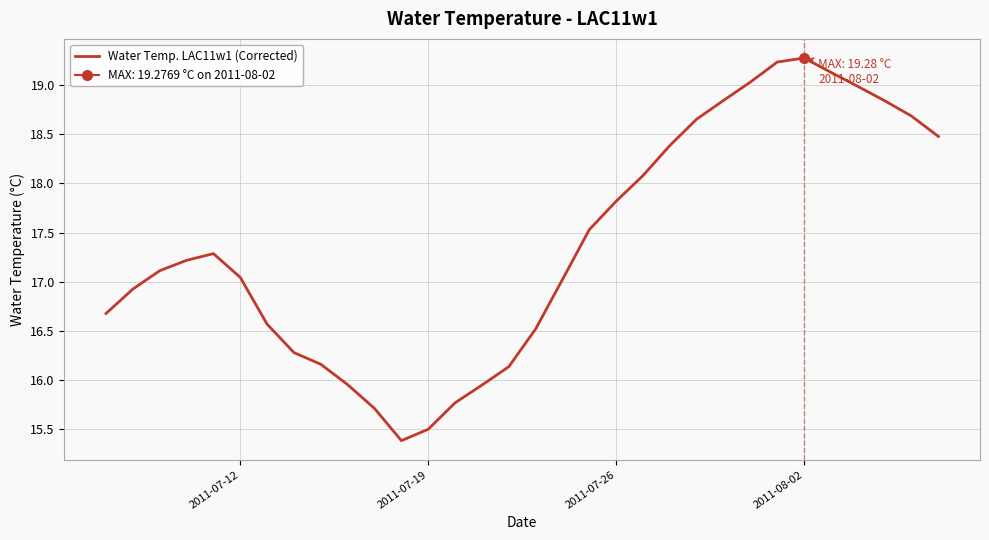

How many data points are above 17?

19